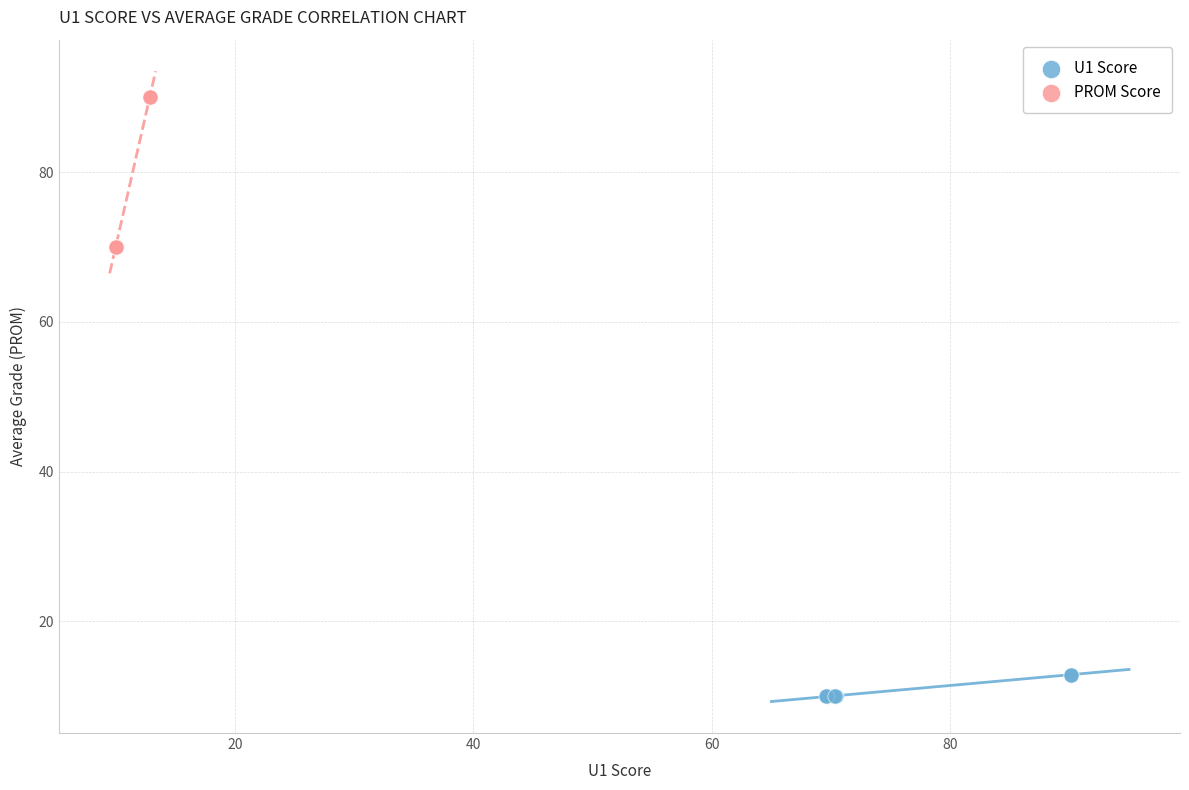

Which series has the largest Y range (max minus min)?

PROM Score